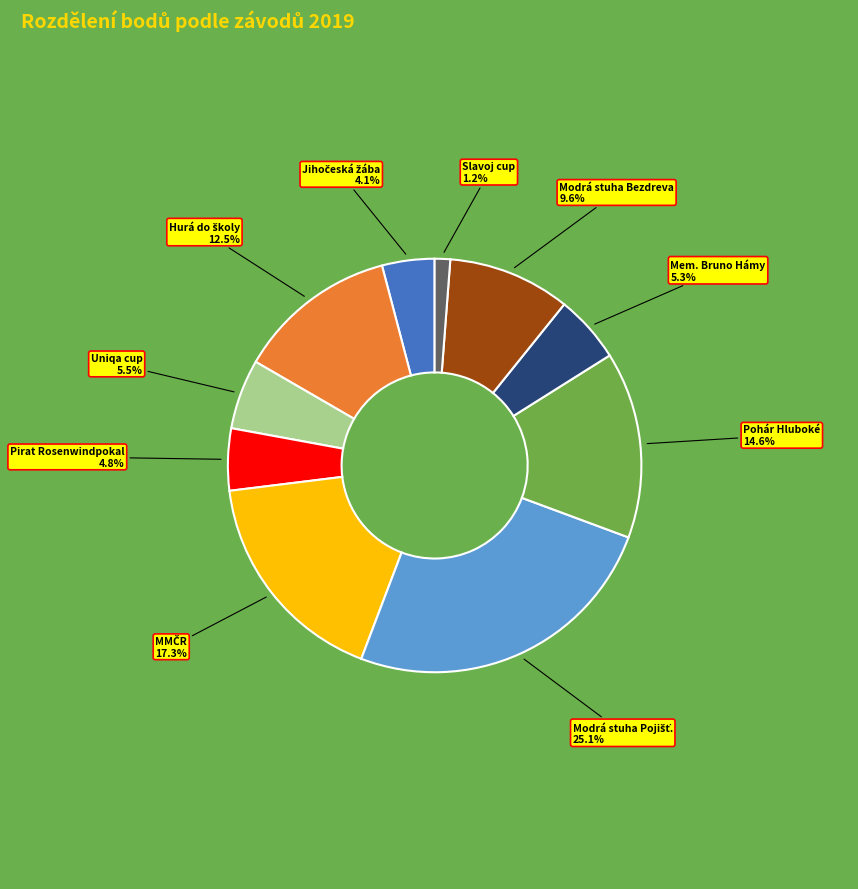

Between Pohár Hluboké and Pirat Rosenwindpokal, which is larger?

Pohár Hluboké